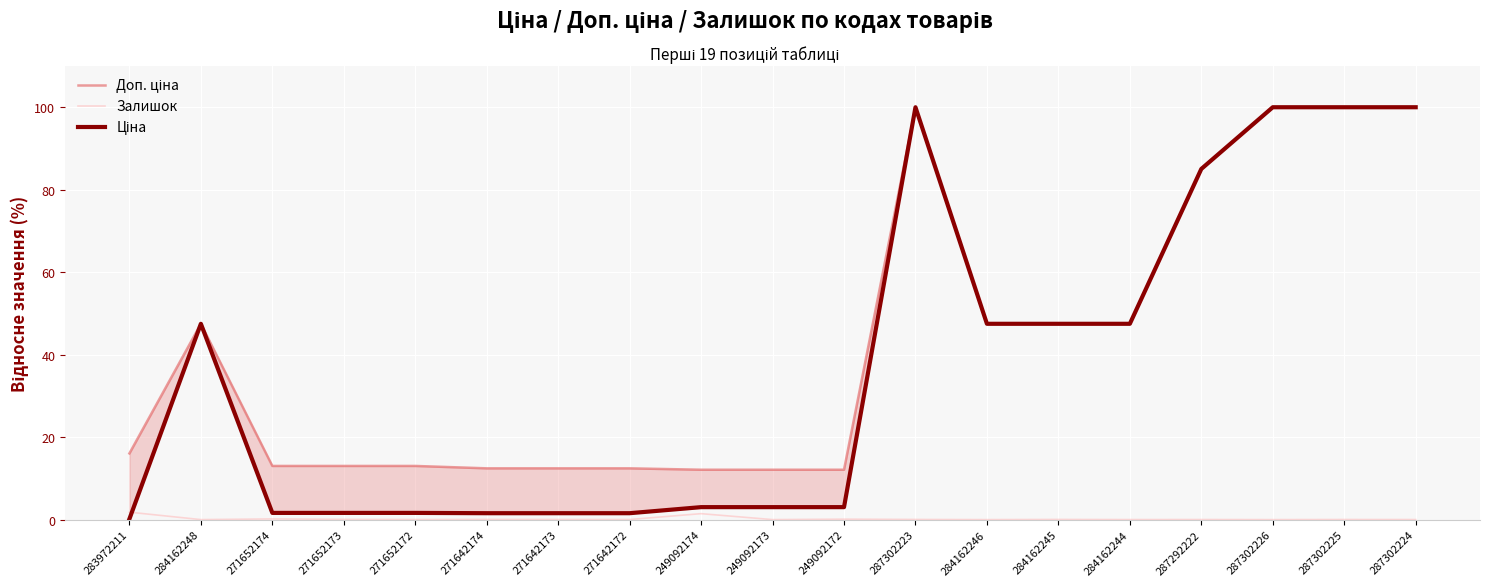

Read the Доп. ціна value at 287302226.

100.0